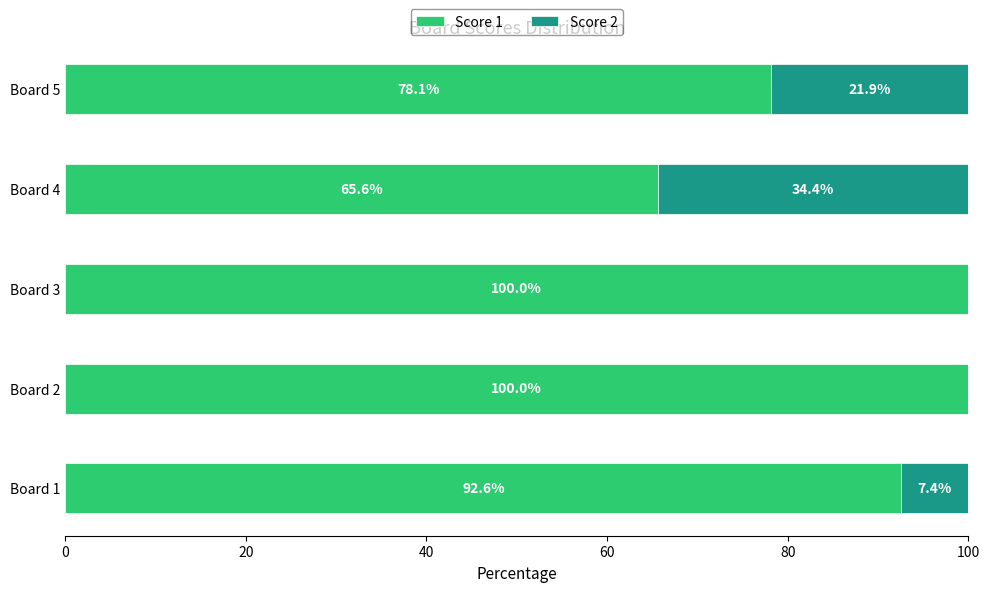

What is the total value across all series at Board 4?

100.0